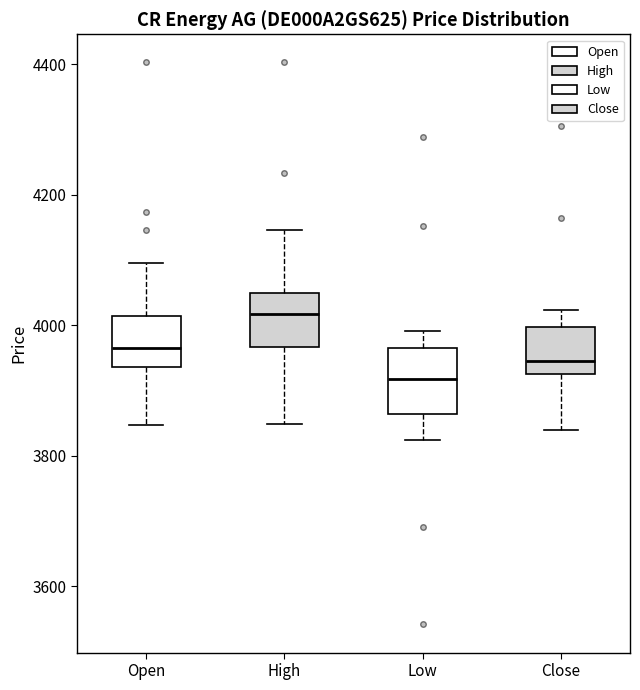

Reading left to right, transcribe this box plot: for each box, give where its median line is, the range the box spans, and where its two whiskers end, as read against the y-axis. The values are not printed on the chart, so give them approximately, as read against the axis.

Open: median 3960, box 3940 to 4020, whiskers 3840 to 4100
High: median 4020, box 3960 to 4060, whiskers 3840 to 4140
Low: median 3920, box 3860 to 3960, whiskers 3820 to 4000
Close: median 3940, box 3920 to 4000, whiskers 3840 to 4020